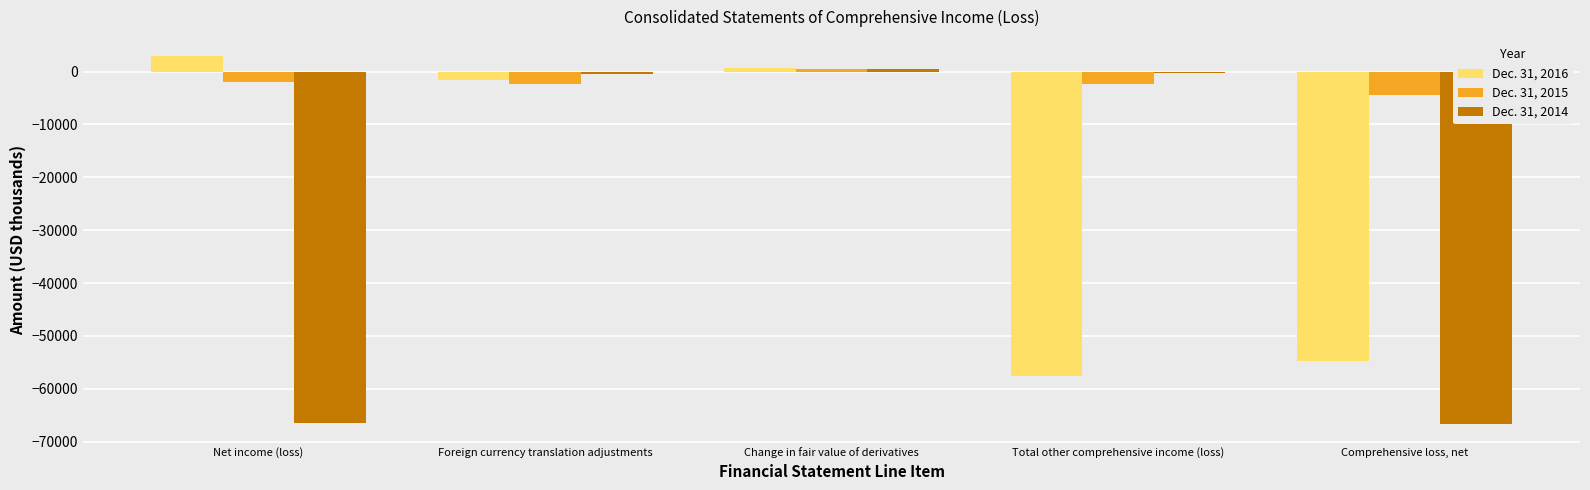

Which category has the highest value in the Dec. 31, 2015 series?

Change in fair value of derivatives